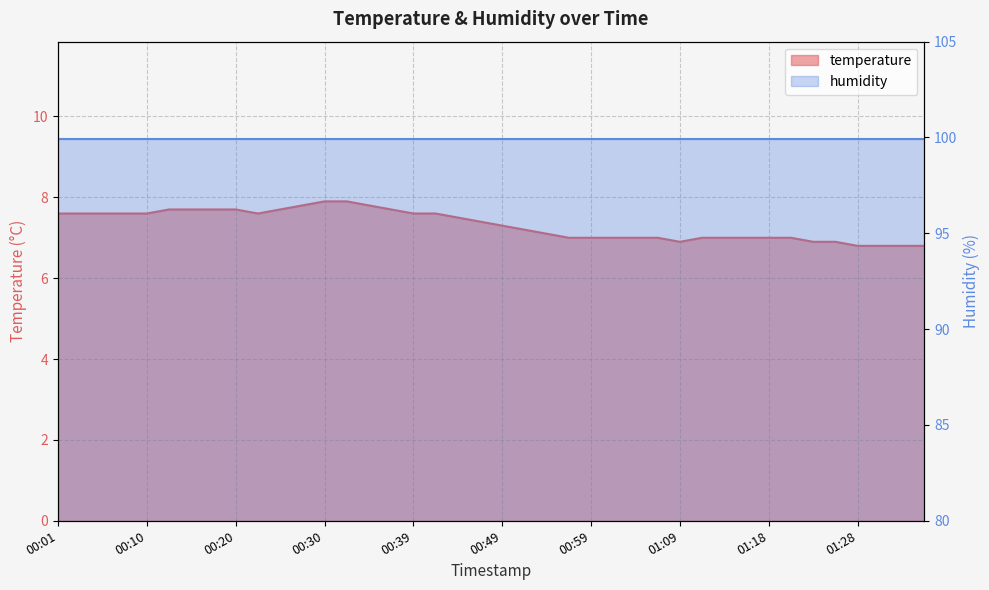

Does the chart have visible grid lines?

Yes